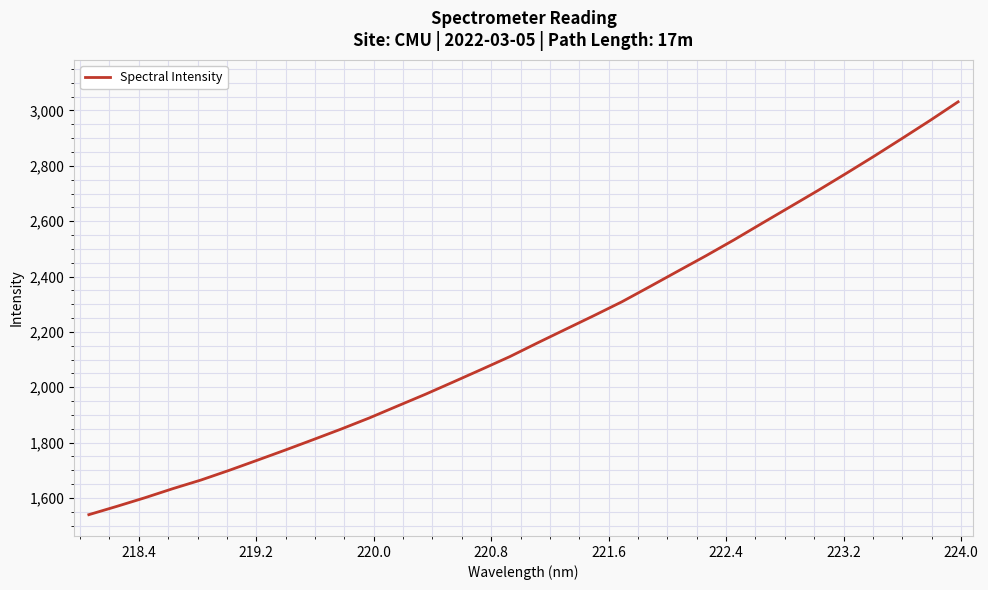

What is the difference between the maximum and minimum values?

1492.0